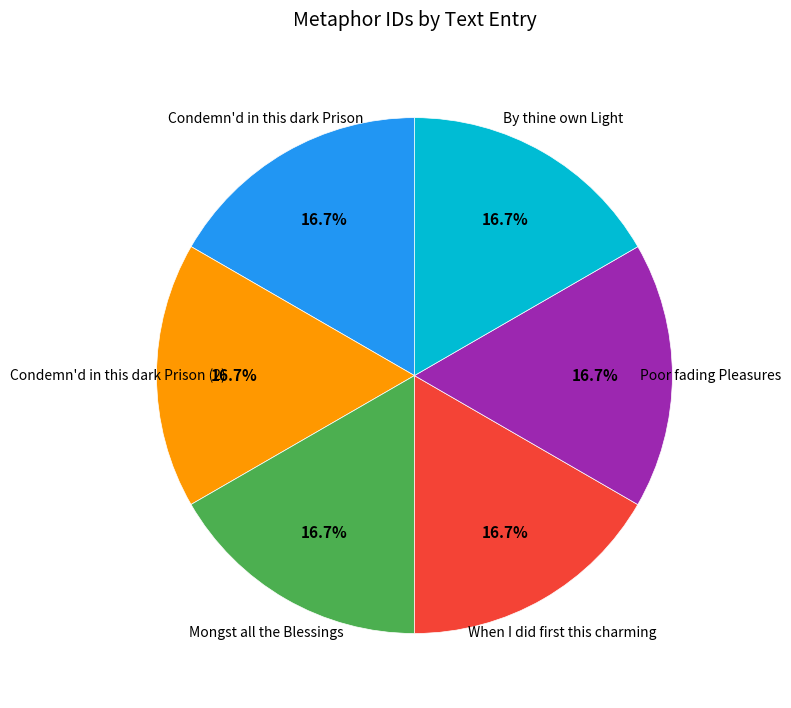

True or false: Poor fading Pleasures accounts for 17% of the total.

True